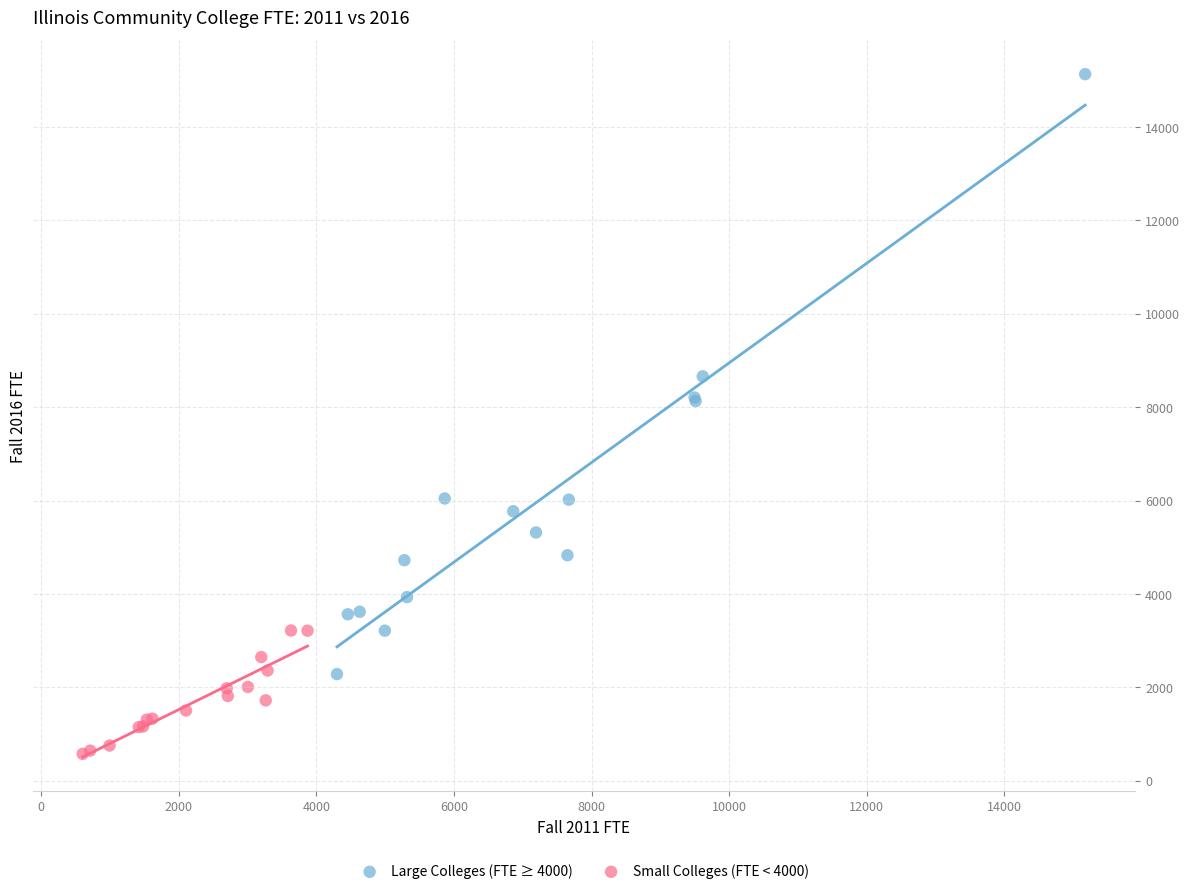

Which series contains the highest Y value?

Large Colleges (FTE ≥ 4000)